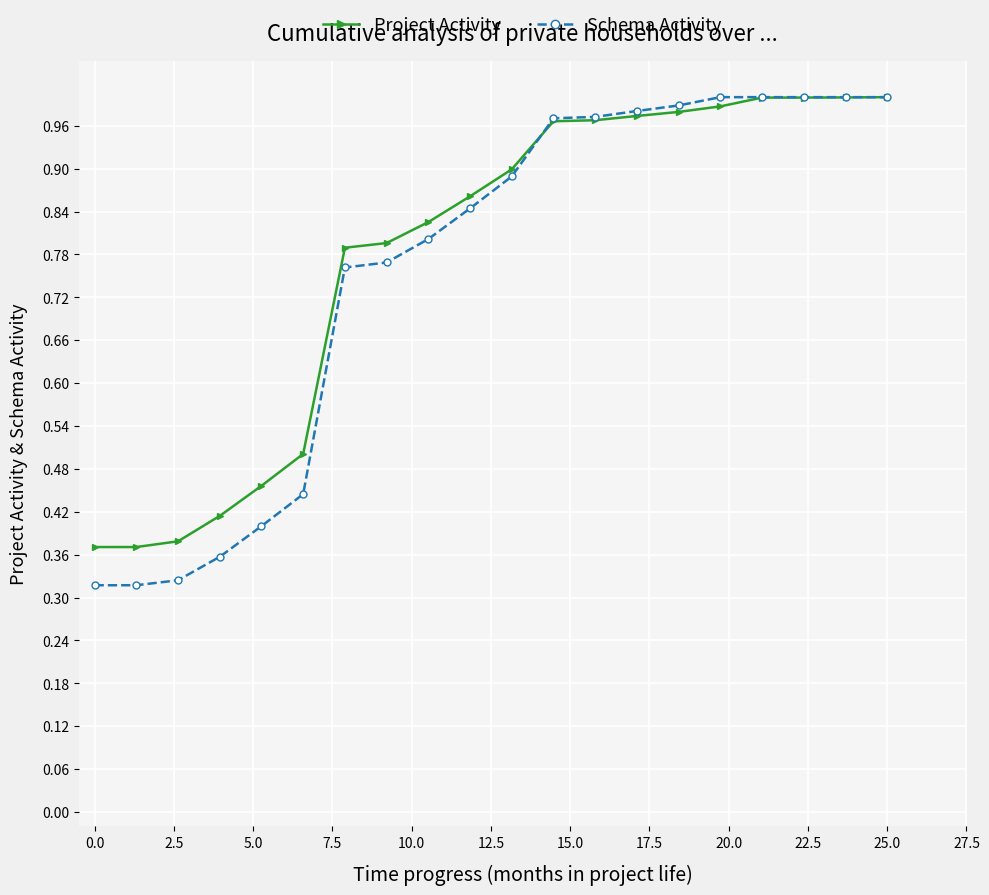

Rank the series by their average value, from highest to lowest.

Project Activity, Schema Activity